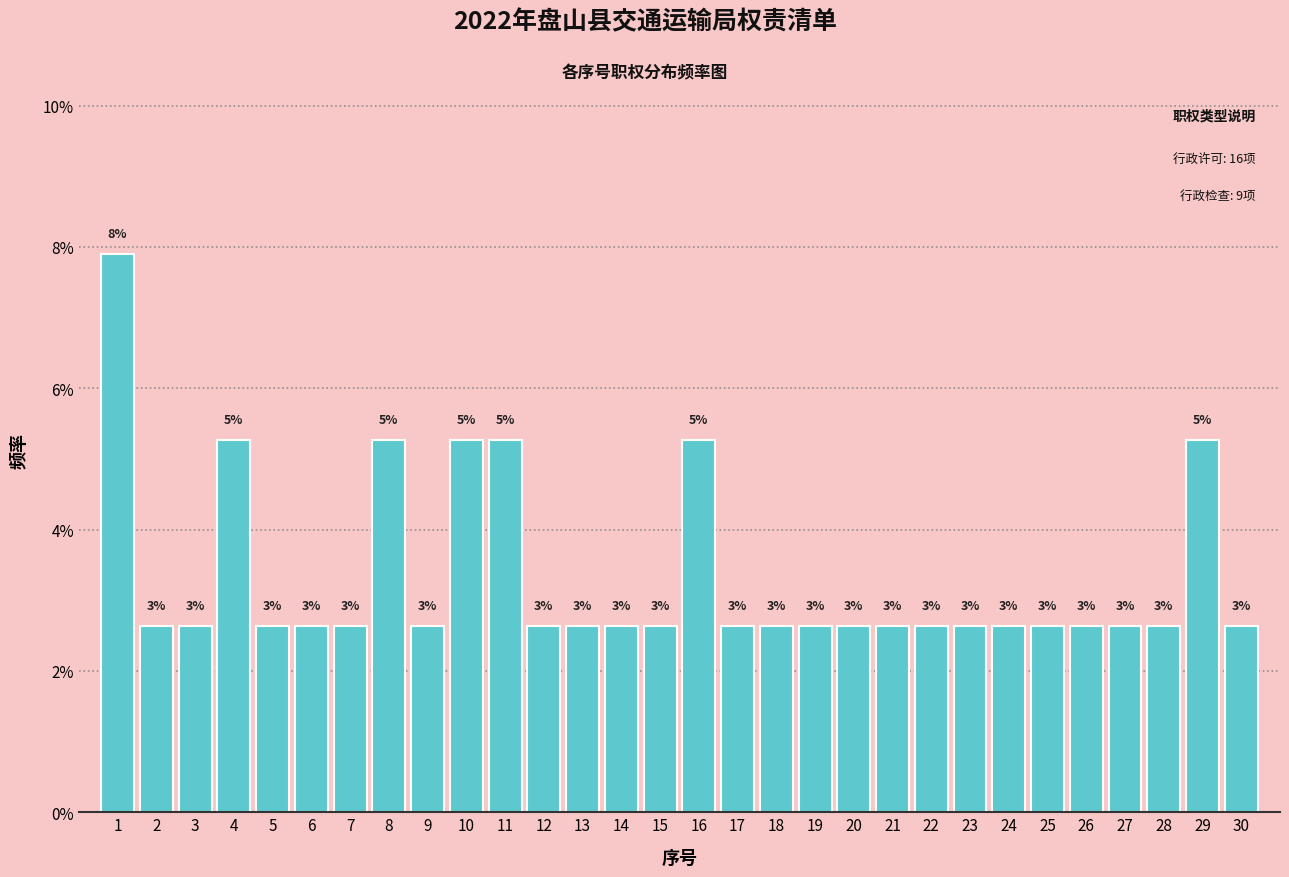

Are the bars horizontal?

No